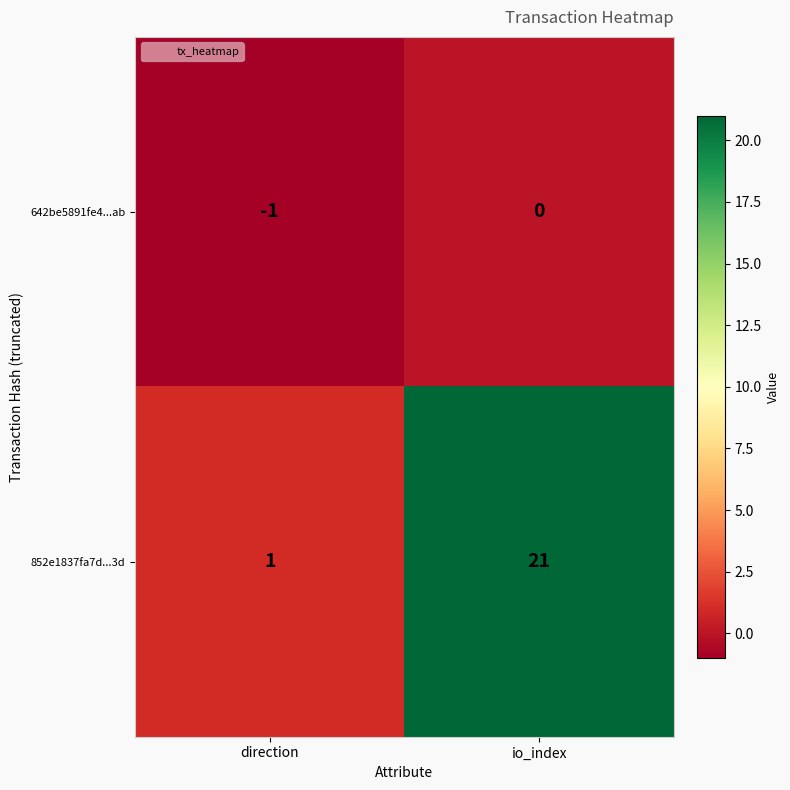

List the series in order of their peak value, highest first.

852e1837fa7d...3d, 642be5891fe4...ab